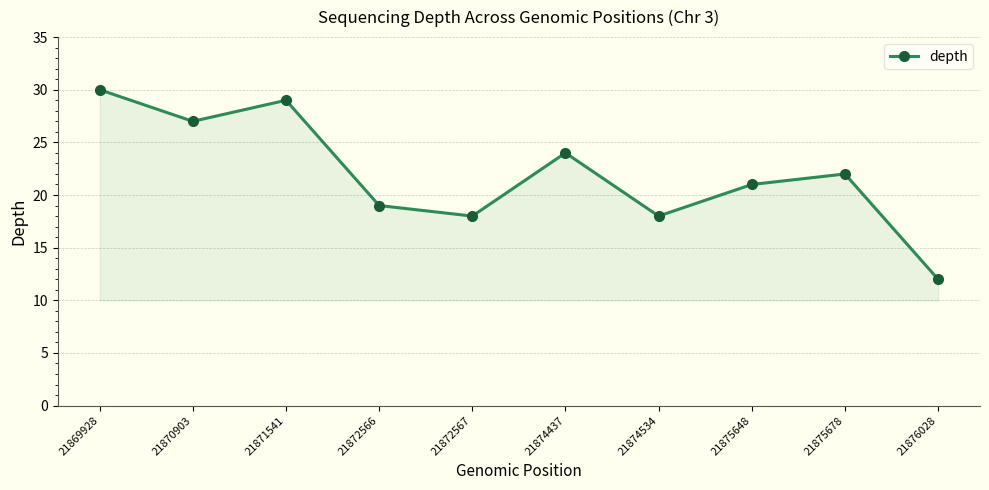

Reading right to left, transcribe all the data shown in this chart.

21876028=12	21875678=22	21875648=21	21874534=18	21874437=24	21872567=18	21872566=19	21871541=29	21870903=27	21869928=30